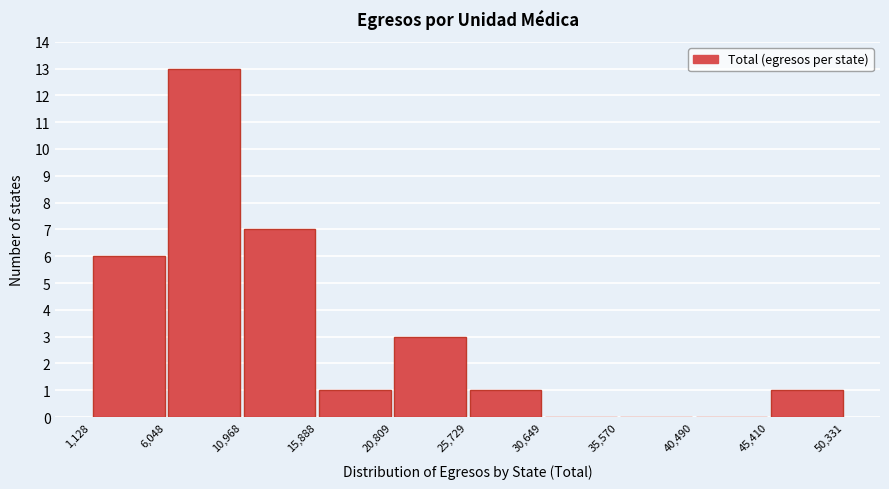

Reading left to right, transcribe this chart: for each bar, give the range it covers on the x-axis and its height. The values are not printed on the chart, so give them approximately, as read against the axis.

1,128 to 6,048: 6
6,048 to 10,968: 13
10,968 to 15,888: 7
15,888 to 20,809: 1
20,809 to 25,729: 3
25,729 to 30,649: 1
30,649 to 35,570: 0
35,570 to 40,490: 0
40,490 to 45,410: 0
45,410 to 50,331: 1